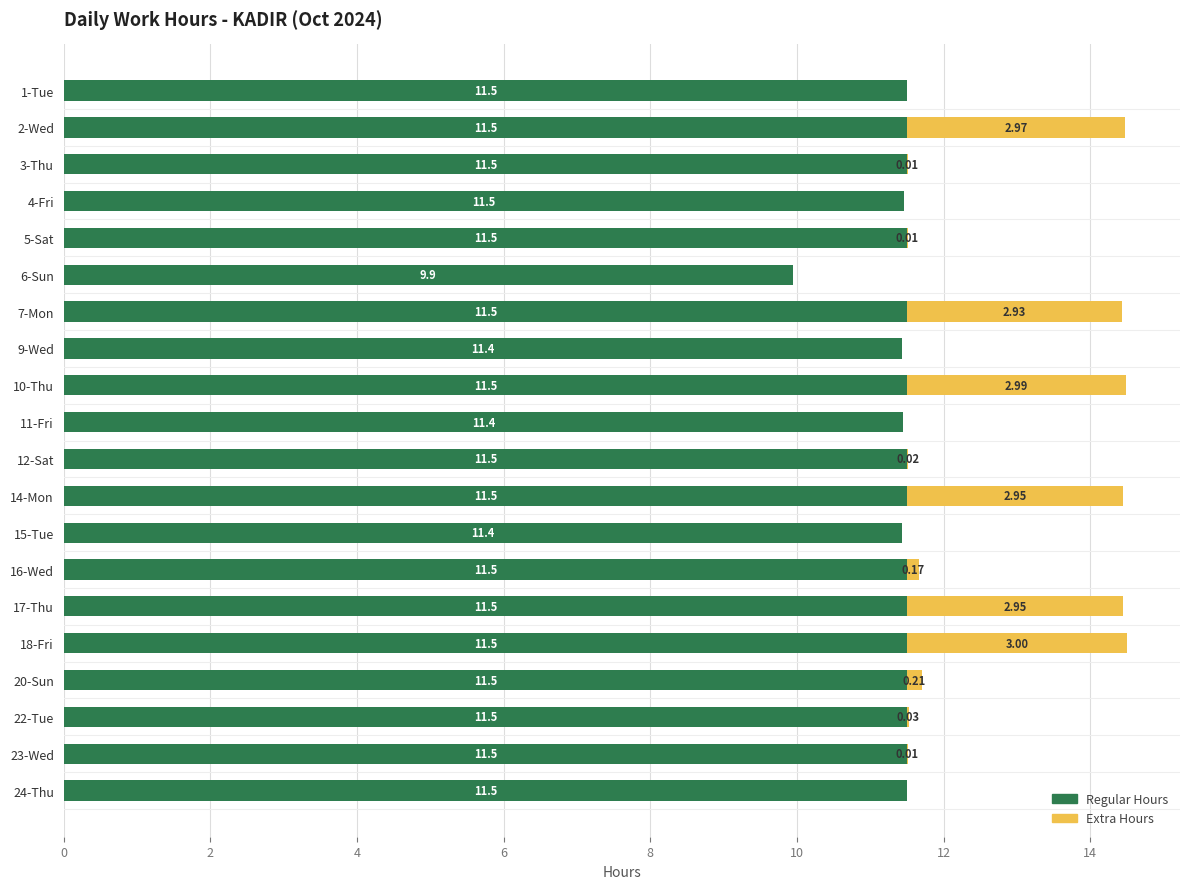

Count the number of categories in the chart.

20